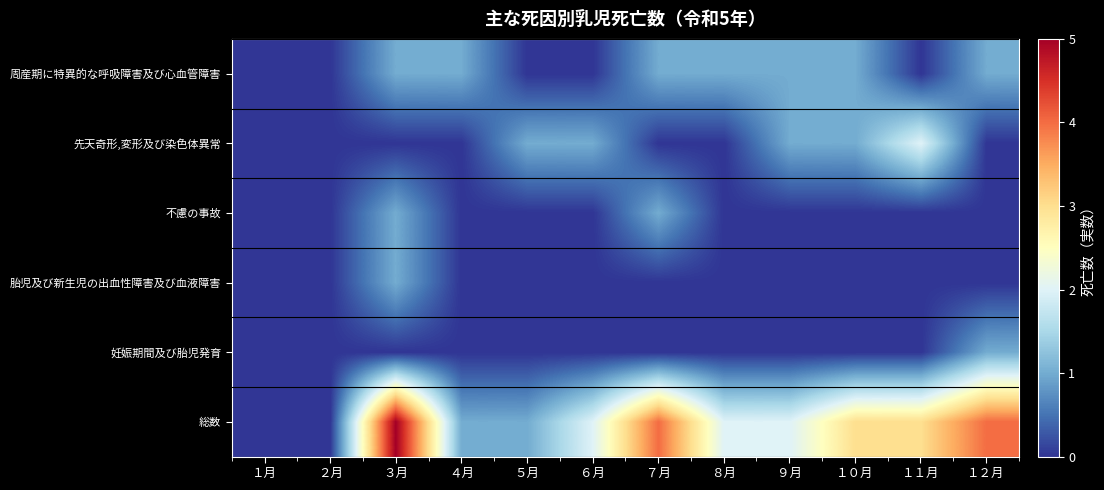

What is the difference between the highest and lowest values at ８月?

2